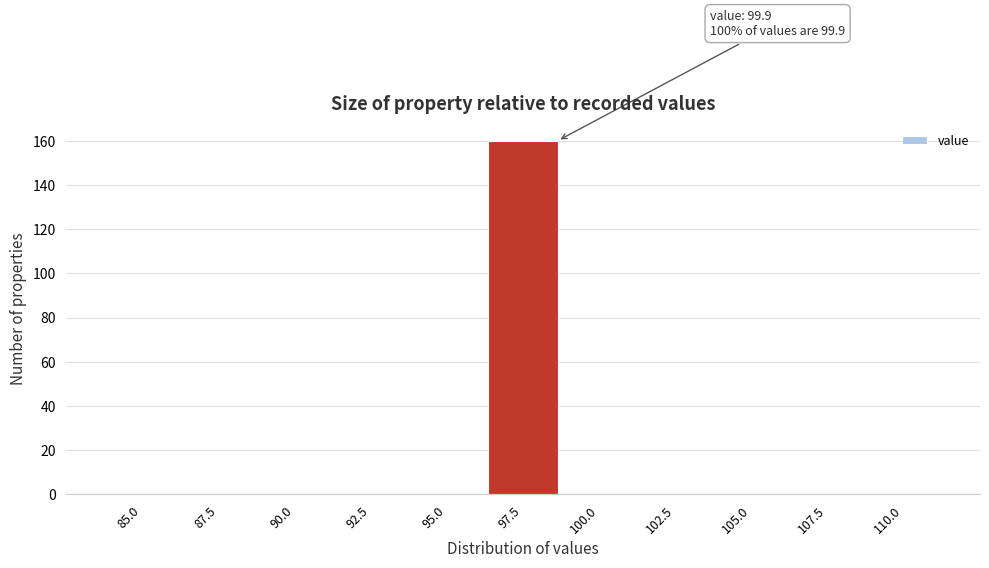

Reading left to right, what are all the values shown in this chart?

85.0=0	87.5=0	90.0=0	92.5=0	95.0=0	97.5=160	100.0=0	102.5=0	105.0=0	107.5=0	110.0=0